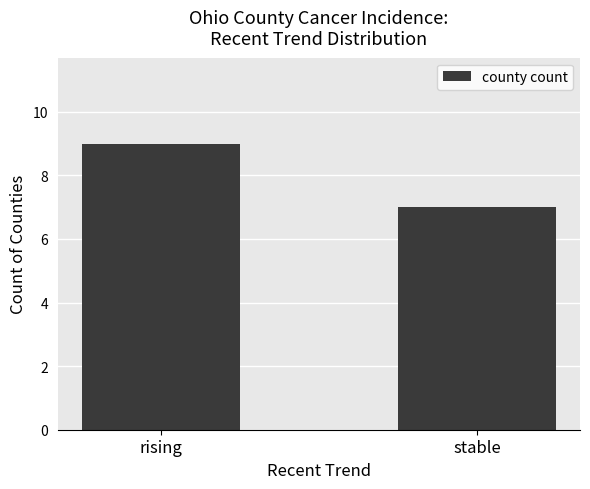

Which label corresponds to the smallest value in the chart?

stable